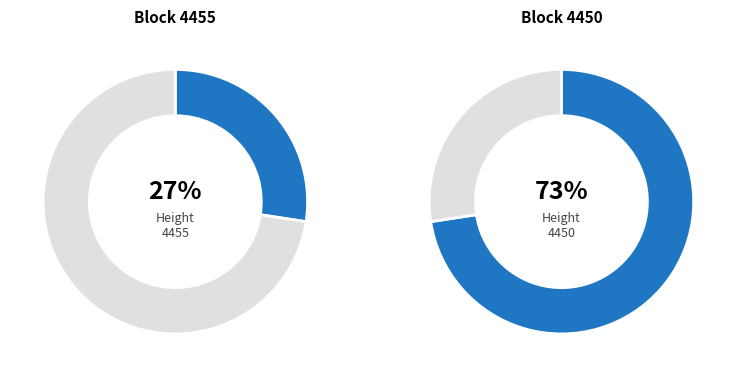

Count the number of slices in the pie.

2